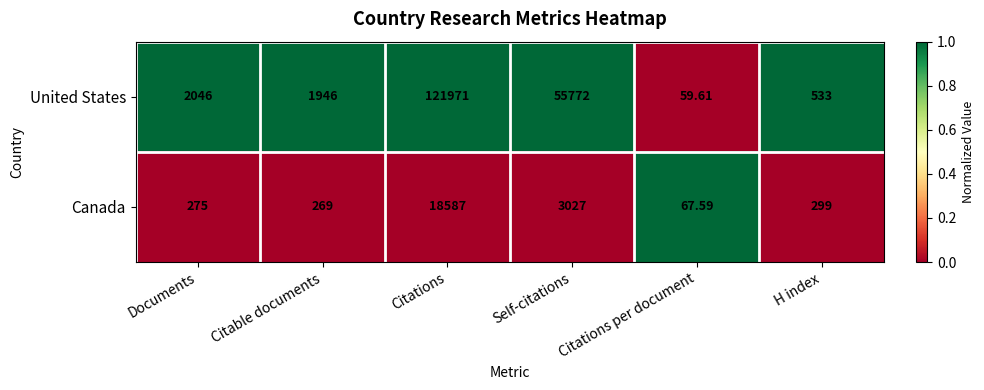

Rank the series by their average value, from highest to lowest.

United States, Canada